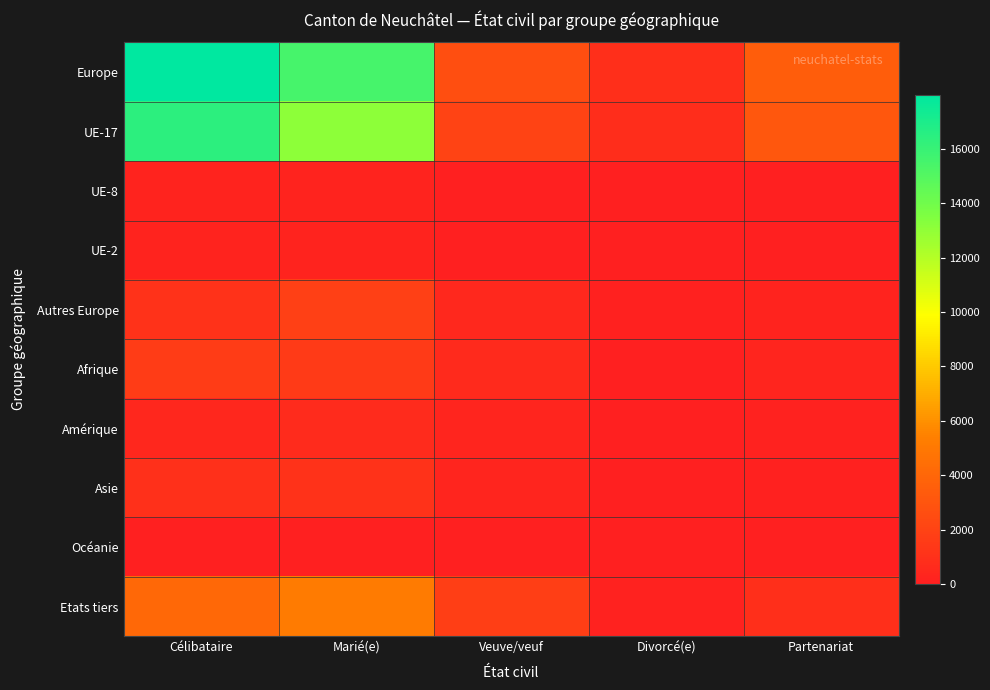

Reading left to right, extract all data points from this chart.

Europe: Célibataire=17996	Marié(e)=15510	Veuve/veuf=2657	Divorcé(e)=884	Partenariat=3476
UE-17: Célibataire=16392	Marié(e)=13140	Veuve/veuf=2036	Divorcé(e)=778	Partenariat=3112
UE-8: Célibataire=272	Marié(e)=222	Veuve/veuf=39	Divorcé(e)=5	Partenariat=41
UE-2: Célibataire=240	Marié(e)=218	Veuve/veuf=33	Divorcé(e)=9	Partenariat=50
Autres Europe: Célibataire=1057	Marié(e)=1874	Veuve/veuf=531	Divorcé(e)=88	Partenariat=261
Afrique: Célibataire=1673	Marié(e)=1497	Veuve/veuf=583	Divorcé(e)=48	Partenariat=334
Amérique: Célibataire=446	Marié(e)=674	Veuve/veuf=302	Divorcé(e)=21	Partenariat=150
Asie: Célibataire=916	Marié(e)=1090	Veuve/veuf=283	Divorcé(e)=31	Partenariat=108
Océanie: Célibataire=10	Marié(e)=16	Veuve/veuf=6	Divorcé(e)=0	Partenariat=2
Etats tiers: Célibataire=4110	Marié(e)=5161	Veuve/veuf=1707	Divorcé(e)=190	Partenariat=856